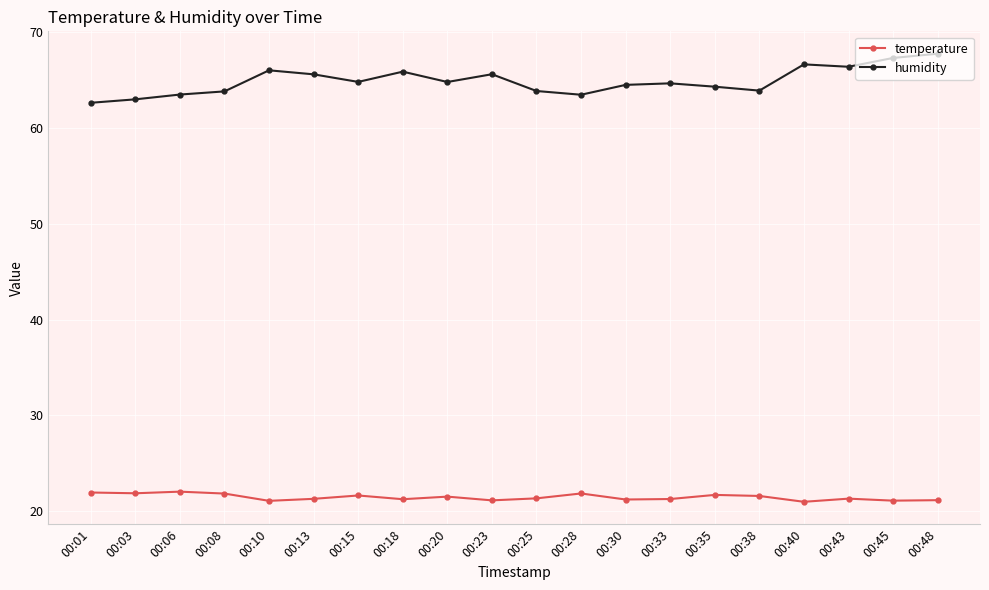

What is the value of the humidity point at the 6th from the left?

65.6